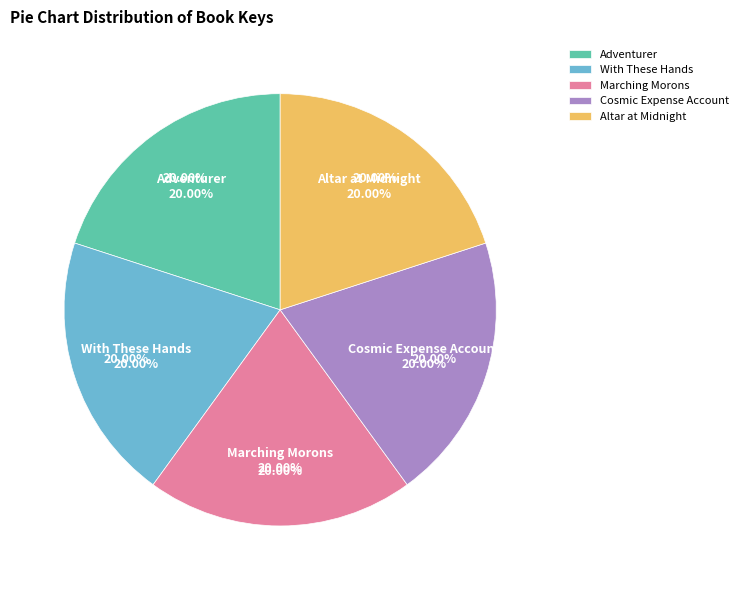

What percentage is NOT represented by Adventurer?

80.0%